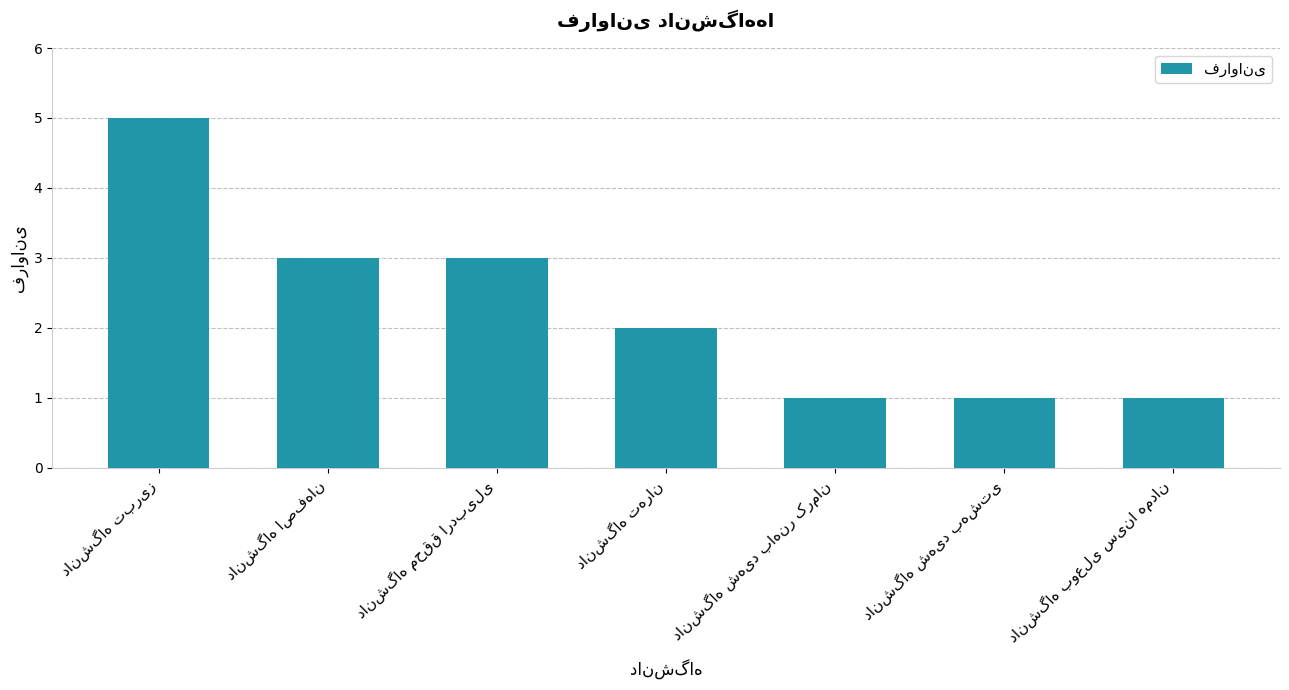

What is the difference between the maximum and minimum values?

4